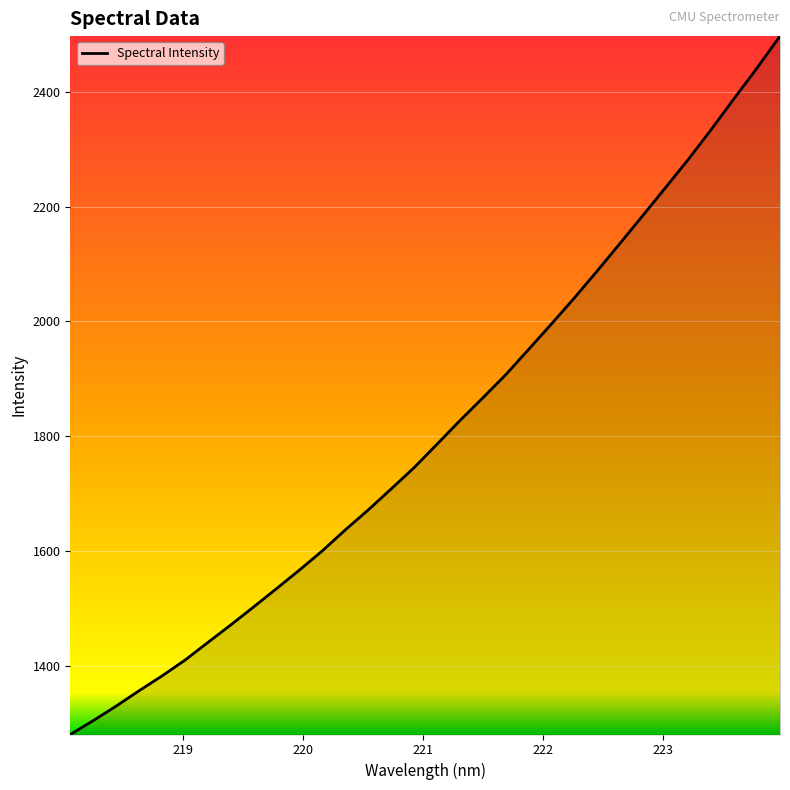

What is the difference between the maximum and minimum values?

1216.2